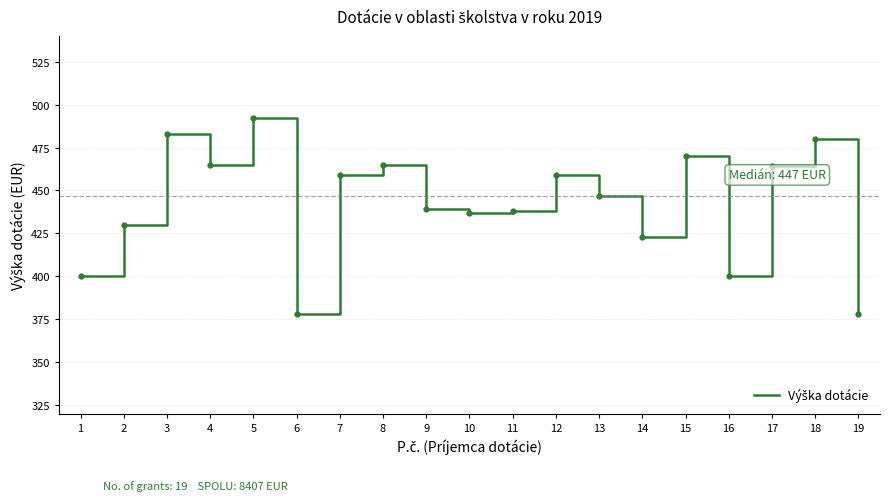

Reading right to left, extract all data points from this chart.

378	480	464	400	470	423	447	459	438	437	439	465	459	378	492	465	483	430	400